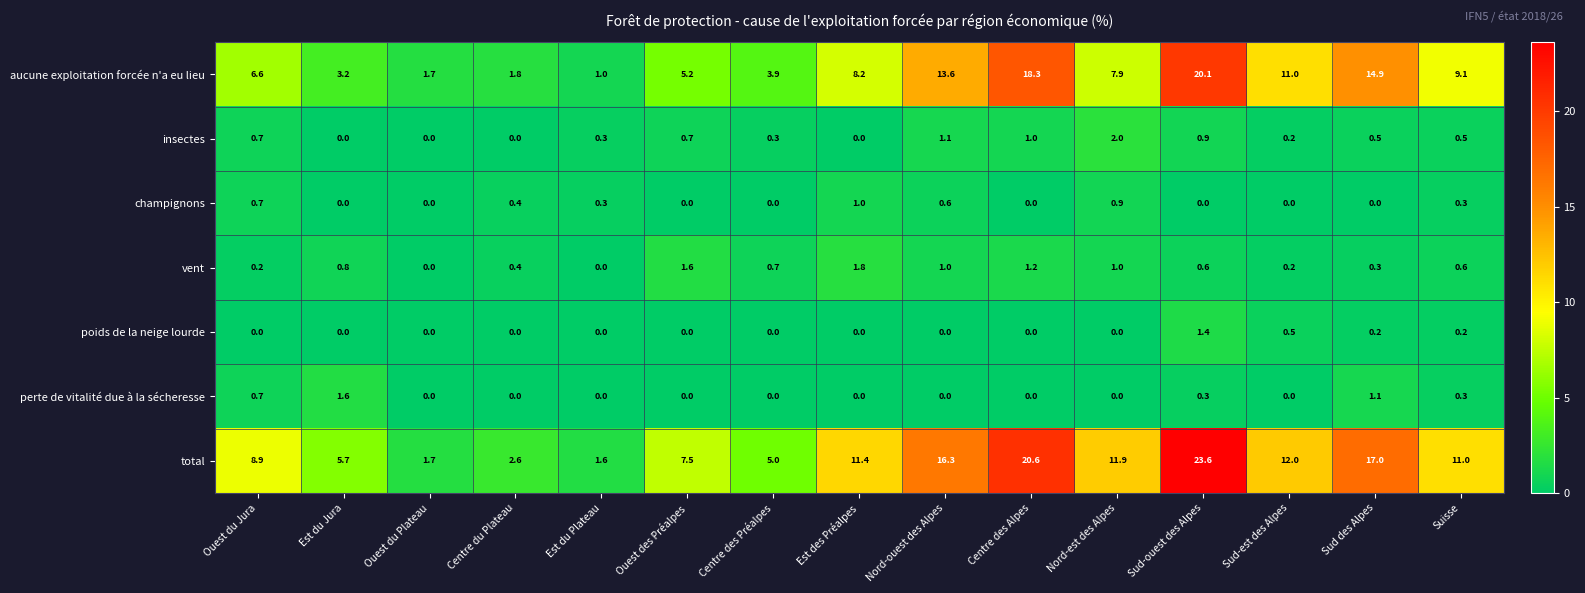

The total series shows 1.6 at Est du Plateau. True or false?

True